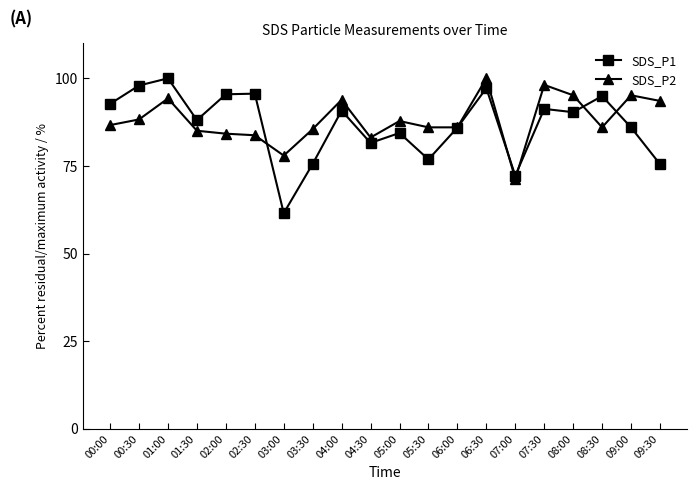

What is the spread (max minus min) of values at 08:00?

4.8